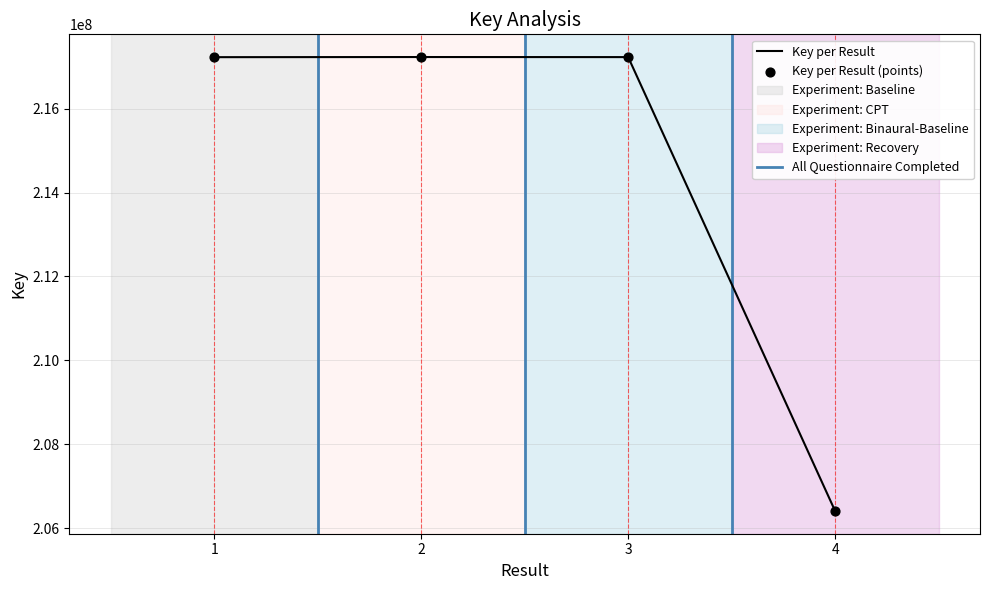

What is the change in value from 3 to 4?

-10811750